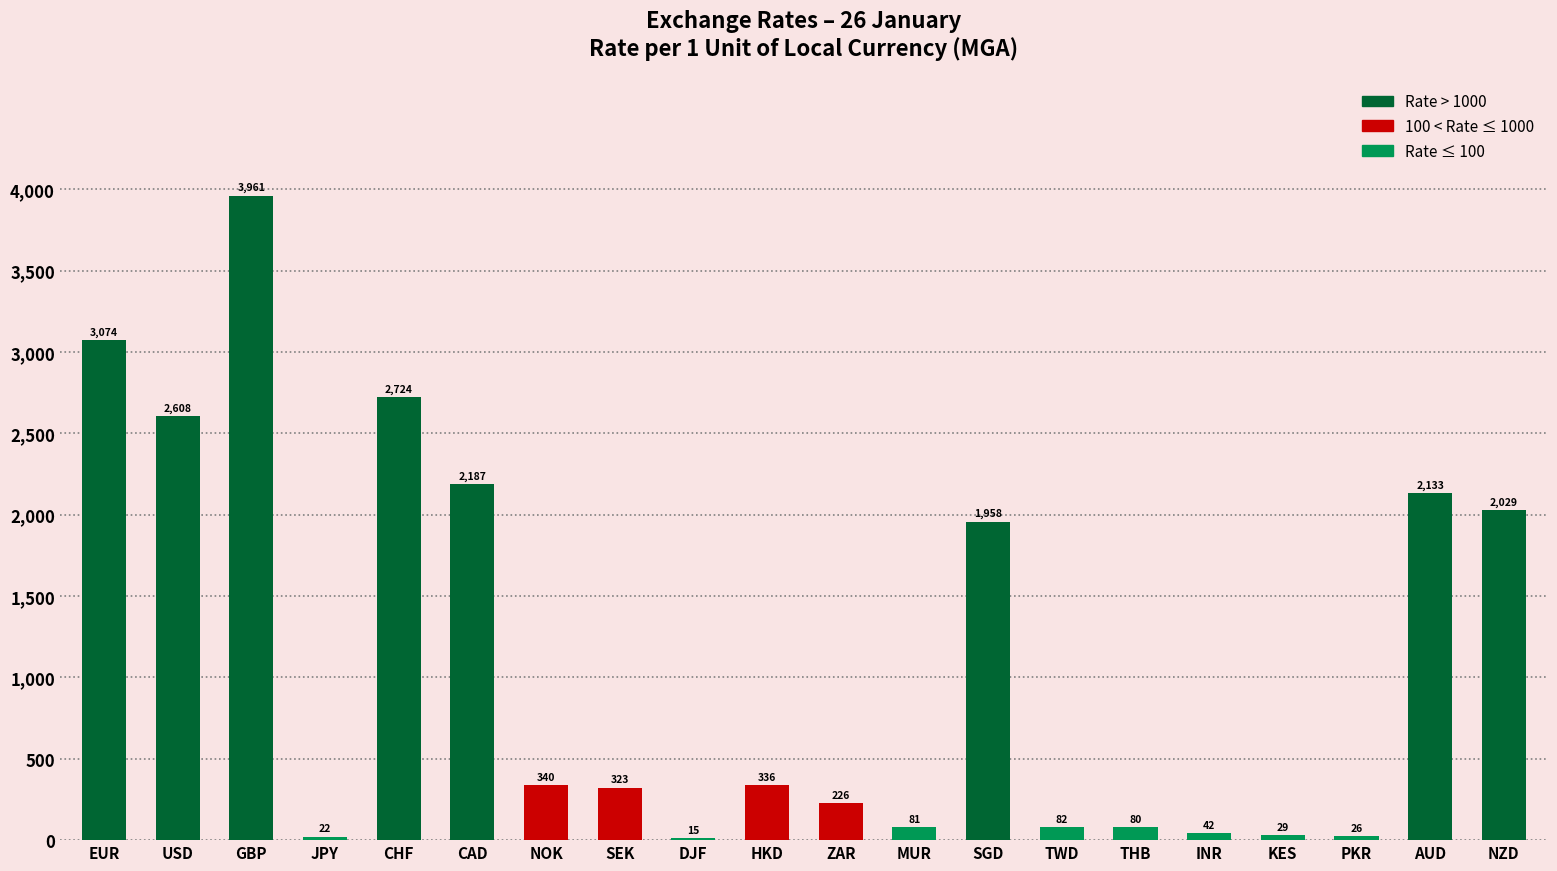

List the labels in order of value, smallest first.

DJF, JPY, PKR, KES, INR, THB, MUR, TWD, ZAR, SEK, HKD, NOK, SGD, NZD, AUD, CAD, USD, CHF, EUR, GBP